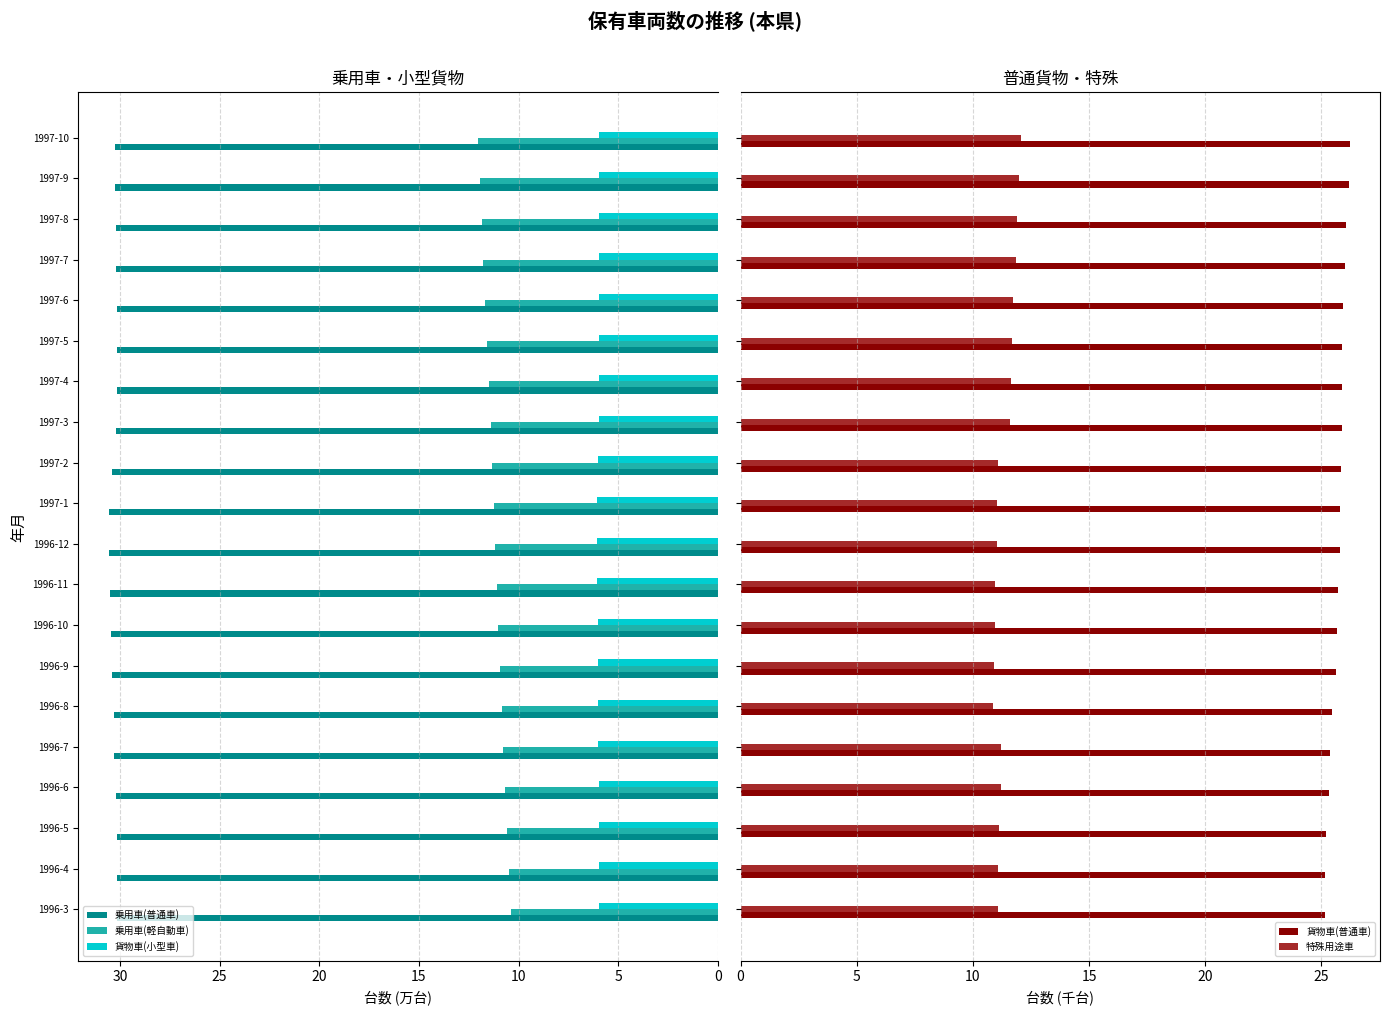

What are all the series names shown in the legend?

乗用車(普通車), 乗用車(軽自動車), 貨物車(小型車), 貨物車(普通車), 特殊用途車